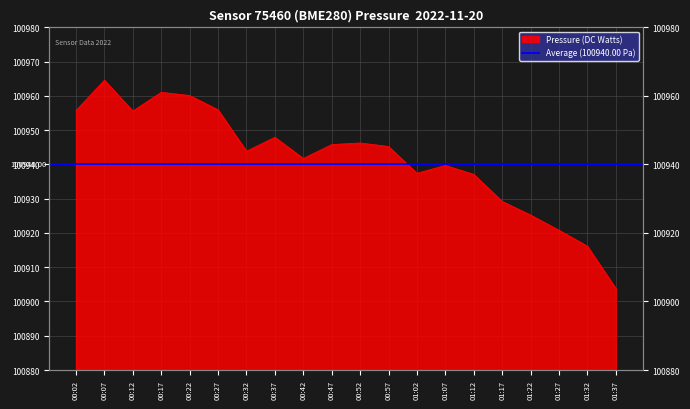

At which category does the data reach its first local peak?

00:07